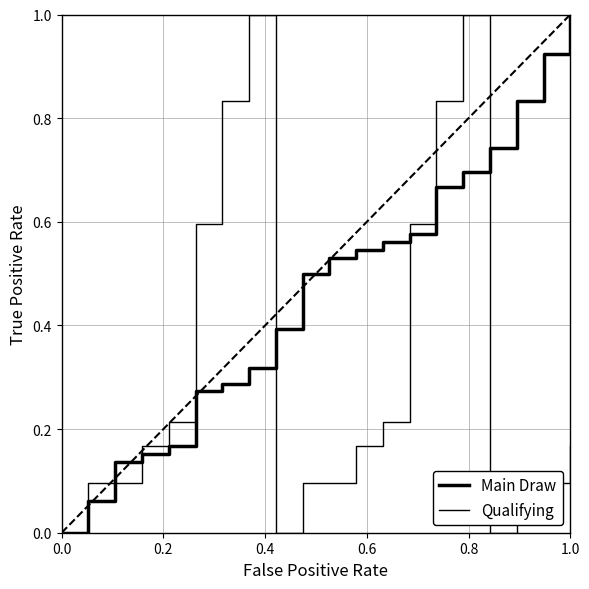

How many lines are shown in the chart?

2